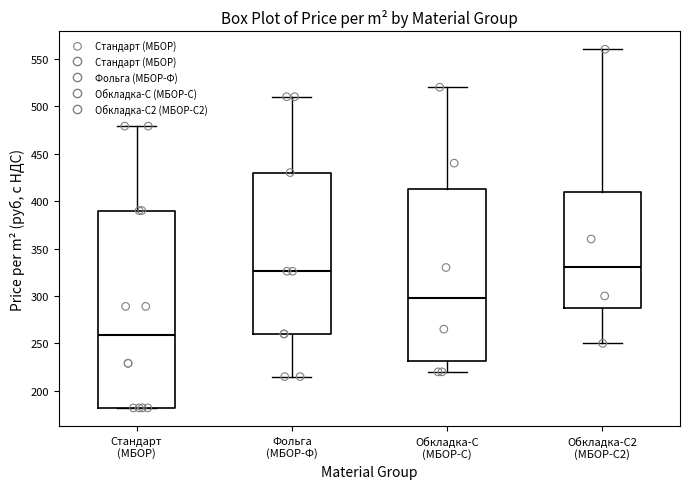

Where does the upper whisker of the box for Стандарт (МБОР) end on the y-axis? The values are not printed on the chart, so give them approximately, as read against the axis.

480